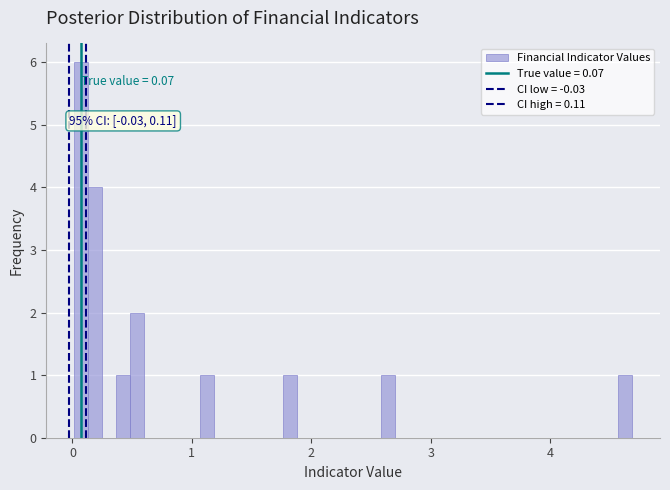

Around what value on the x-axis is the tallest bar? Give the approximate position of its centre, as read against the axis.

0.1